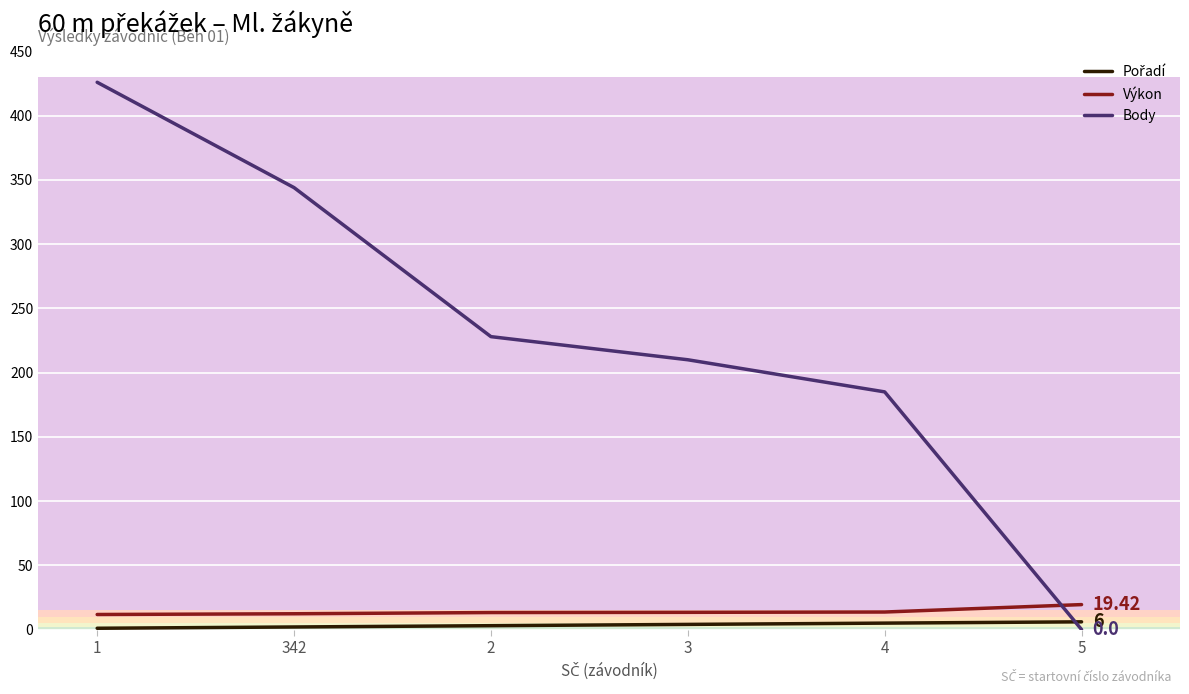

Which series has the widest spread of values?

Body